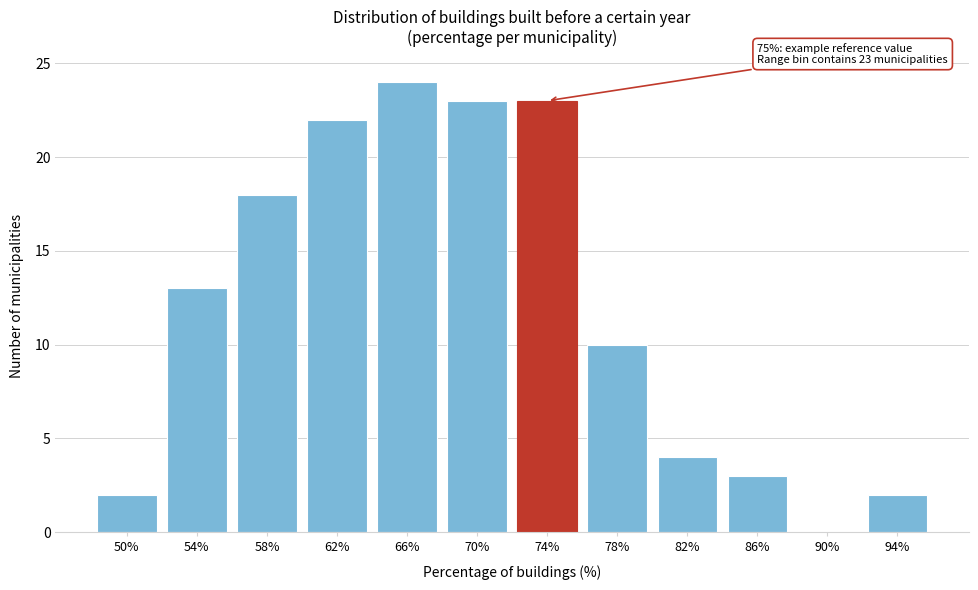

Reading right to left, what are all the values shown in this chart?

94%=2	90%=0	86%=3	82%=4	78%=10	74%=23	70%=23	66%=24	62%=22	58%=18	54%=13	50%=2